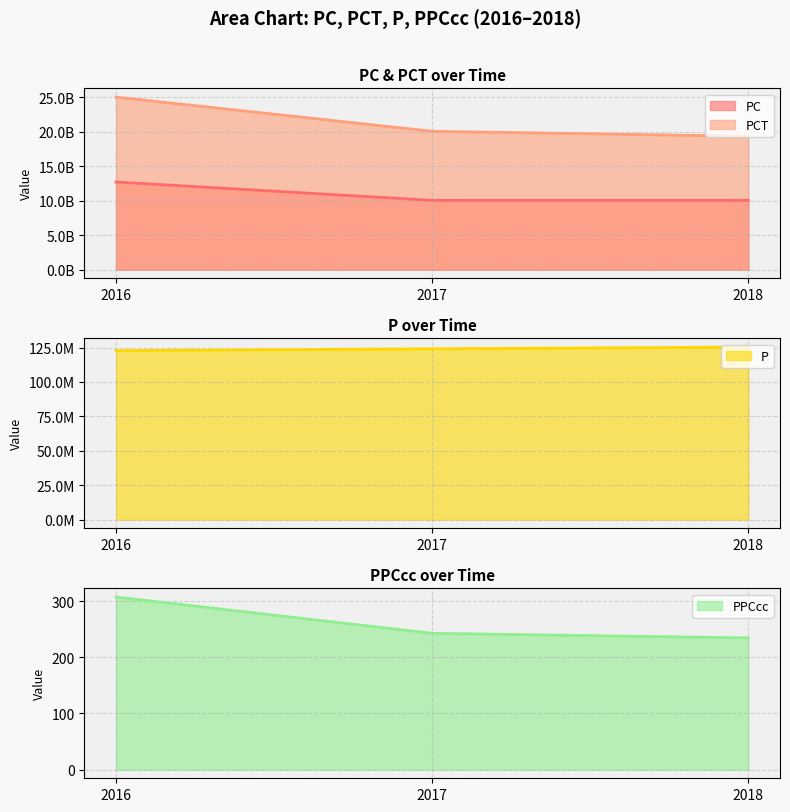

What is the total value across all series at 2017?

30232046728.7